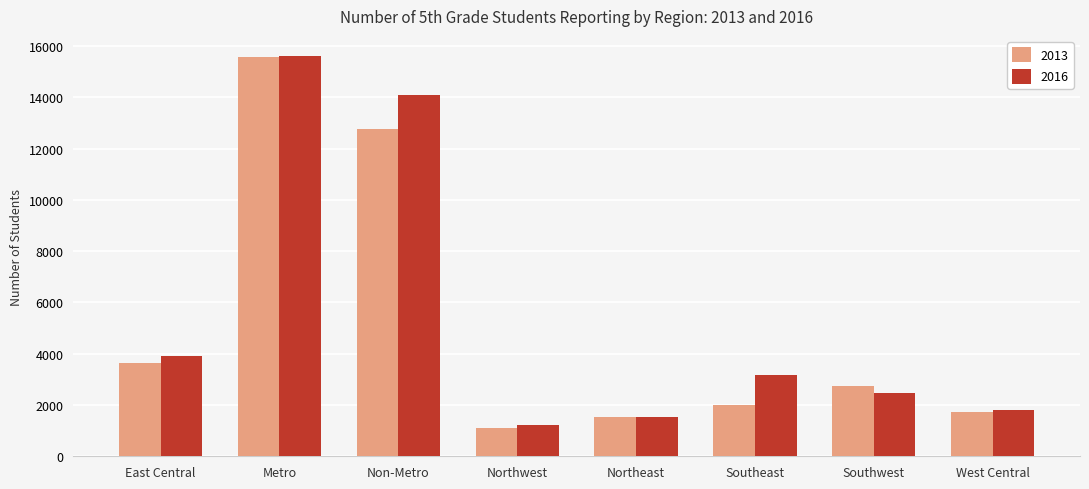

Count the number of data series in this chart.

2